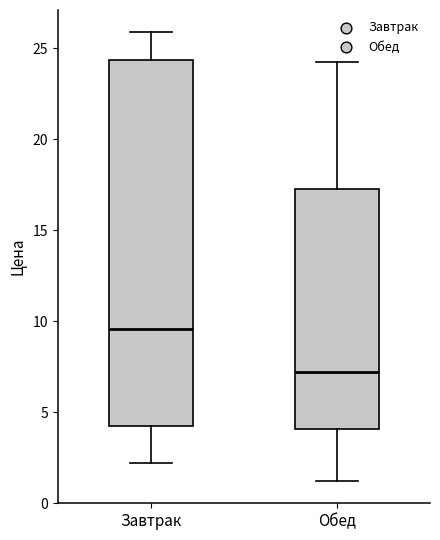

Which box has the lowest median line?

Обед